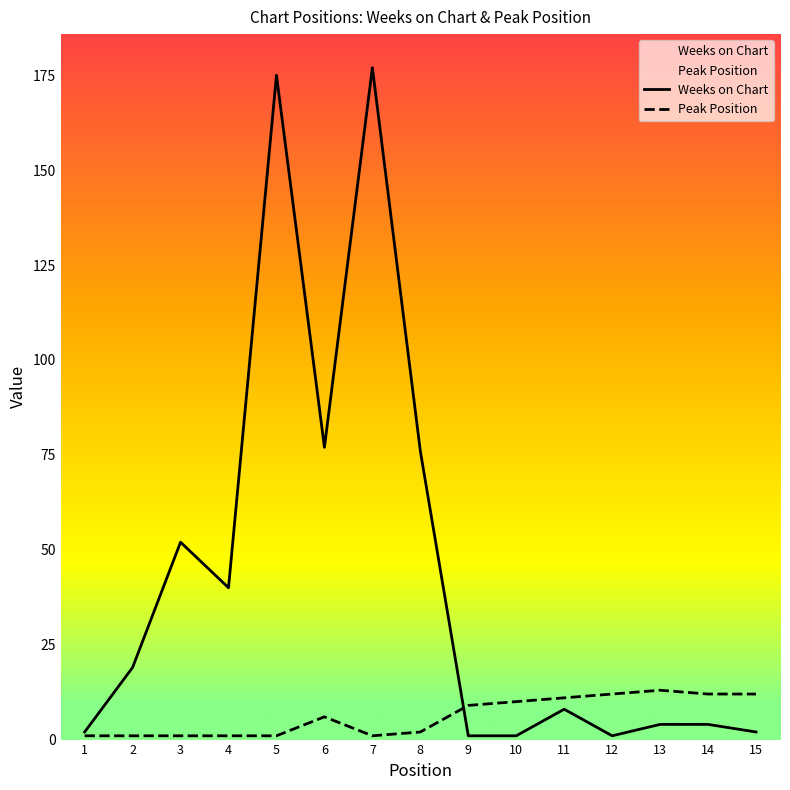

Reading left to right, list all the values displayed in this chart.

Weeks on Chart: 2	19	52	40	175	77	177	76	1	1	8	1	4	4	2
Peak Position: 1	1	1	1	1	6	1	2	9	10	11	12	13	12	12